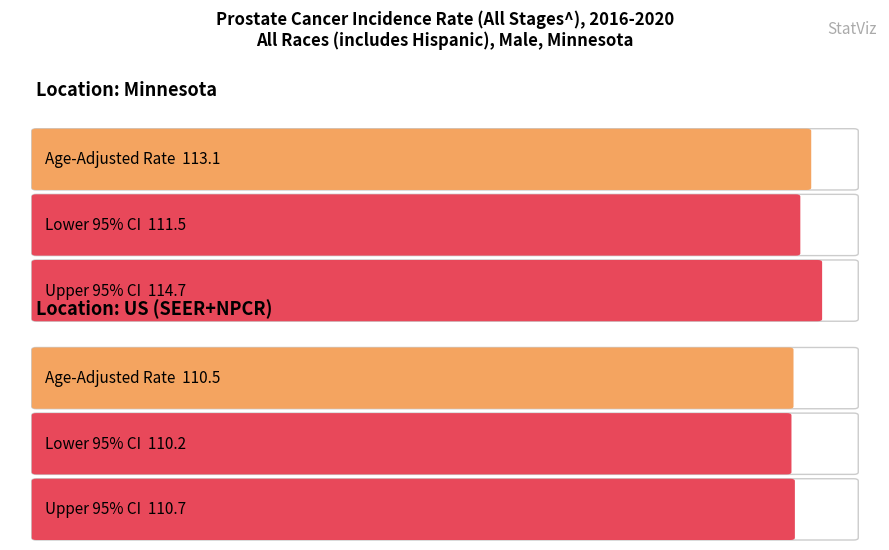

At which category does the chart reach its minimum across all series?

US (SEER+NPCR)